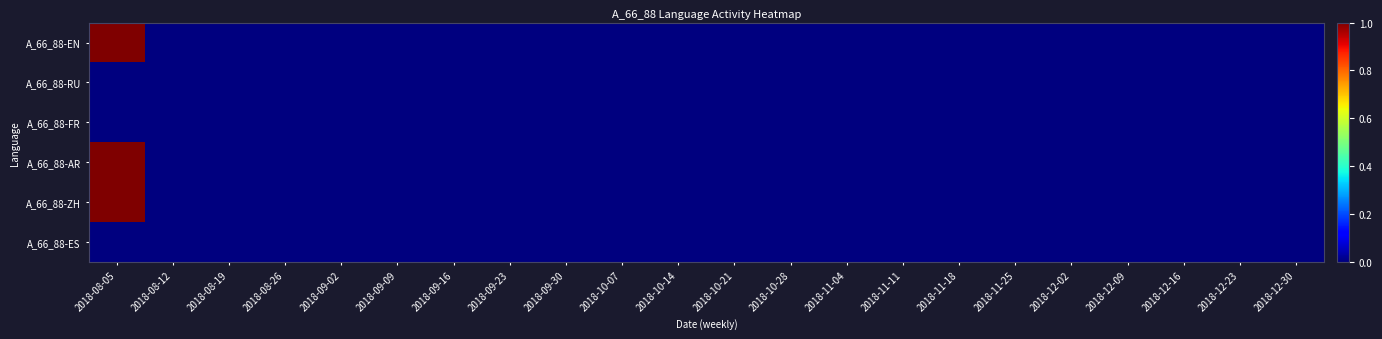

Which has a higher value, 2018-09-09 or 2018-08-12?

2018-09-09